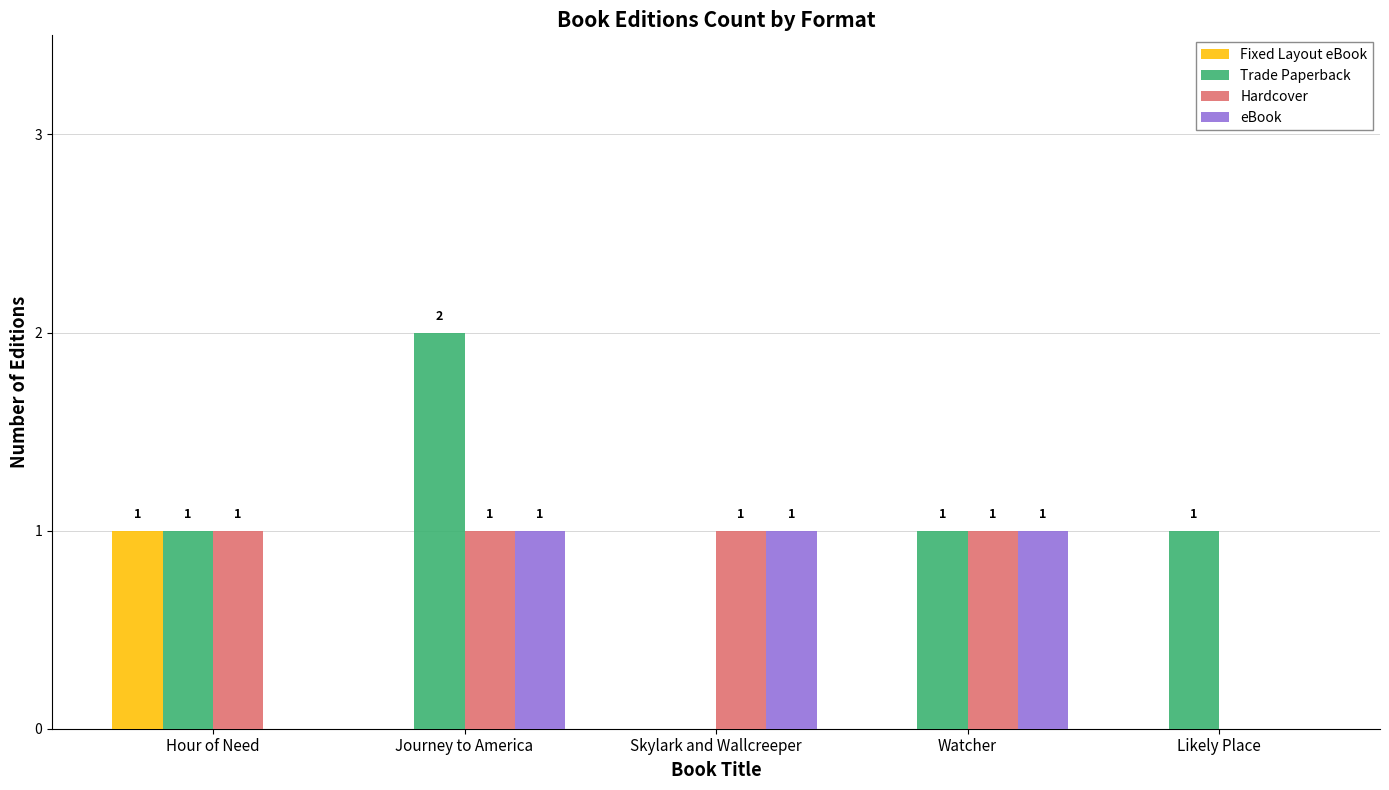

Reading left to right, list all the values displayed in this chart.

Fixed Layout eBook: Hour of Need=1	Journey to America=0	Skylark and Wallcreeper=0	Watcher=0	Likely Place=0
Trade Paperback: Hour of Need=1	Journey to America=2	Skylark and Wallcreeper=0	Watcher=1	Likely Place=1
Hardcover: Hour of Need=1	Journey to America=1	Skylark and Wallcreeper=1	Watcher=1	Likely Place=0
eBook: Hour of Need=0	Journey to America=1	Skylark and Wallcreeper=1	Watcher=1	Likely Place=0